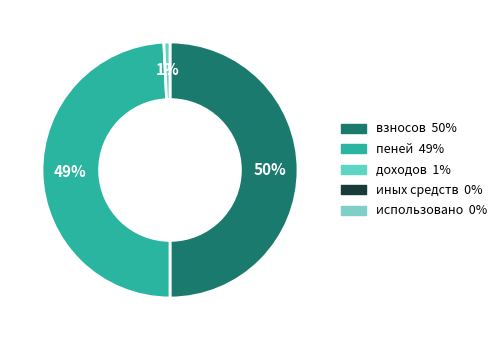

How many segments does this pie chart have?

3